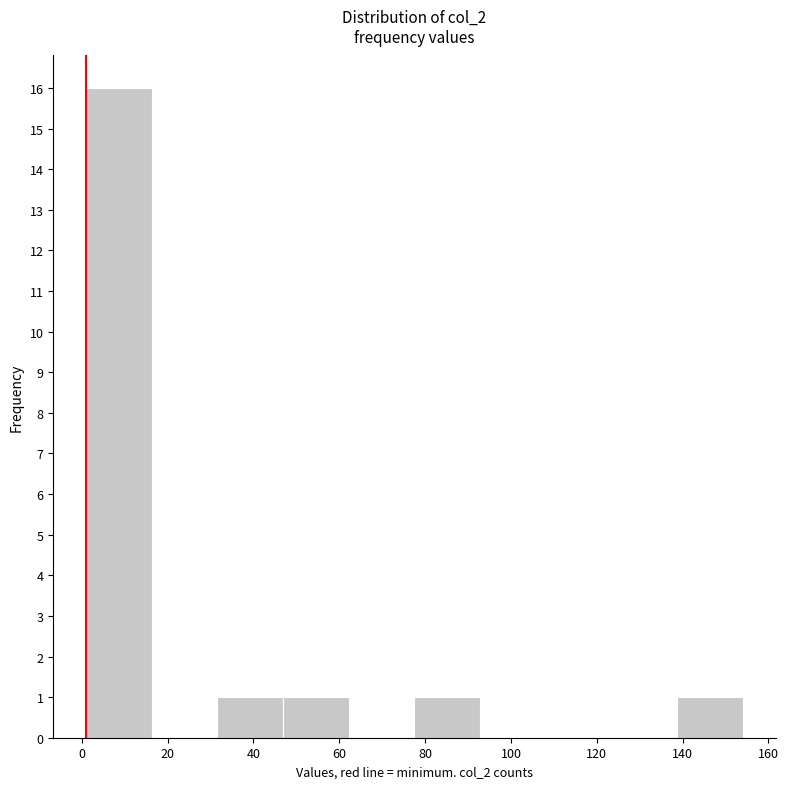

Reading left to right, list every bar in this chart as the range it spans on the x-axis followed by its height. Neither the bar edges nor the heights are printed on the chart, so give them approximately, as read against the axes.

2 to 16: 16
16 to 32: 0
32 to 46: 1
46 to 62: 1
62 to 78: 0
78 to 92: 1
92 to 108: 0
108 to 124: 0
124 to 138: 0
138 to 154: 1